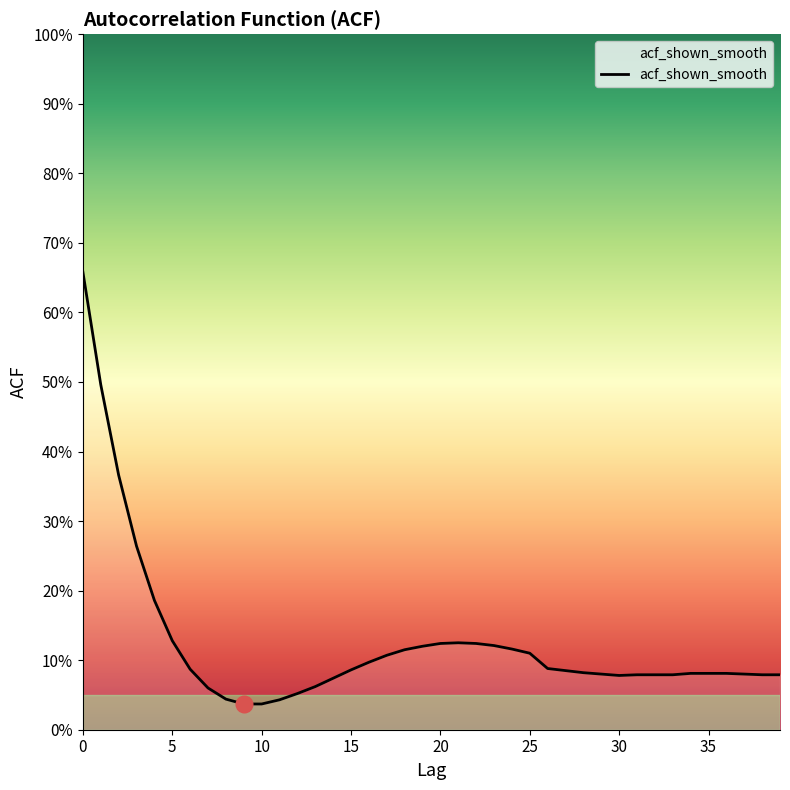

Reading left to right, transcribe all the data shown in this chart.

0.7	0.5	0.4	0.3	0.2	0.1	0.1	0.1	0.0	0.0	0.0	0.0	0.1	0.1	0.1	0.1	0.1	0.1	0.1	0.1	0.1	0.1	0.1	0.1	0.1	0.1	0.1	0.1	0.1	0.1	0.1	0.1	0.1	0.1	0.1	0.1	0.1	0.1	0.1	0.1